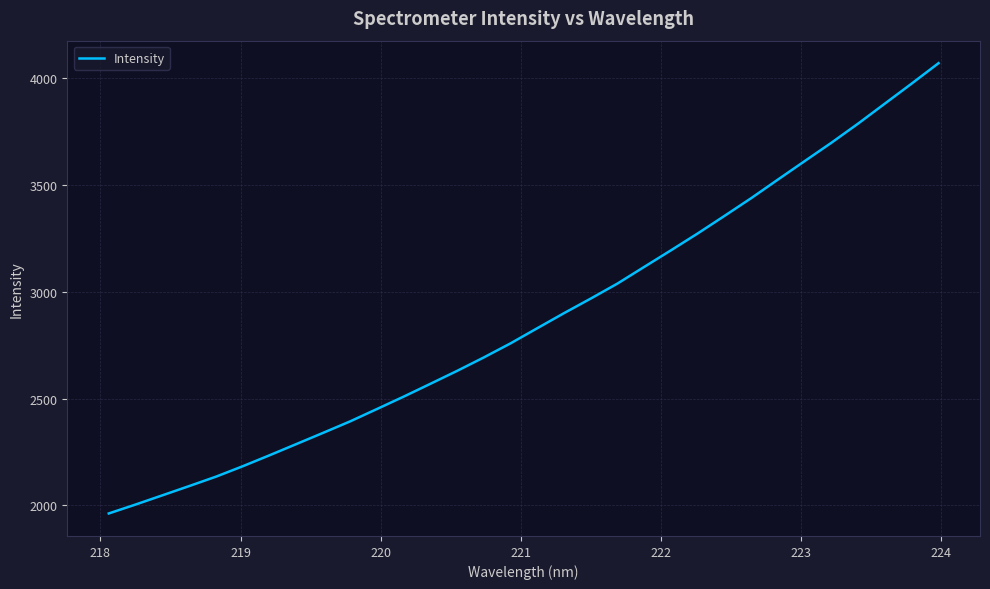

What is the sum of all values?

91950.0